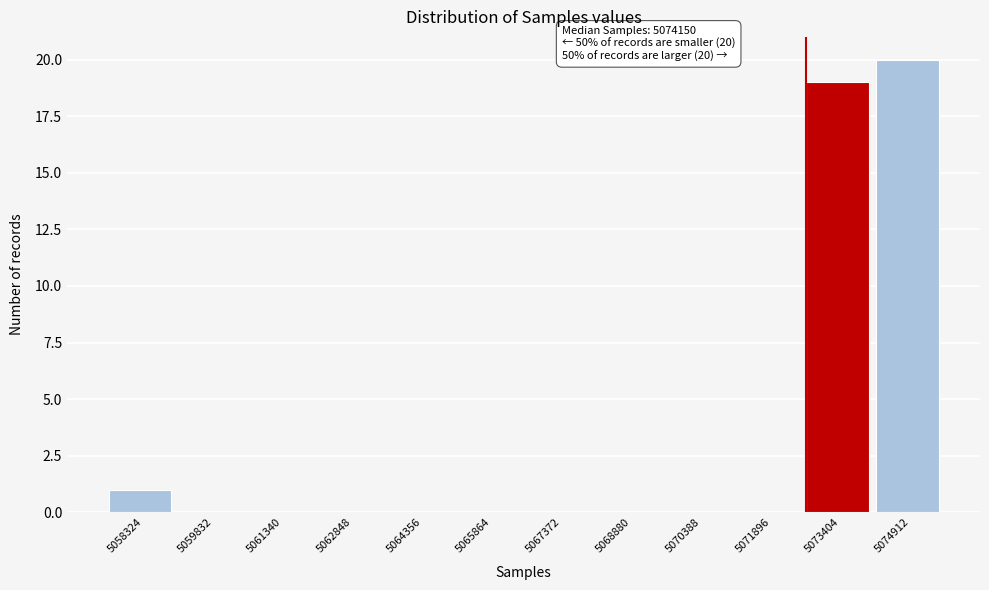

Which range on the x-axis has the tallest bar?

5074200 to 5075600